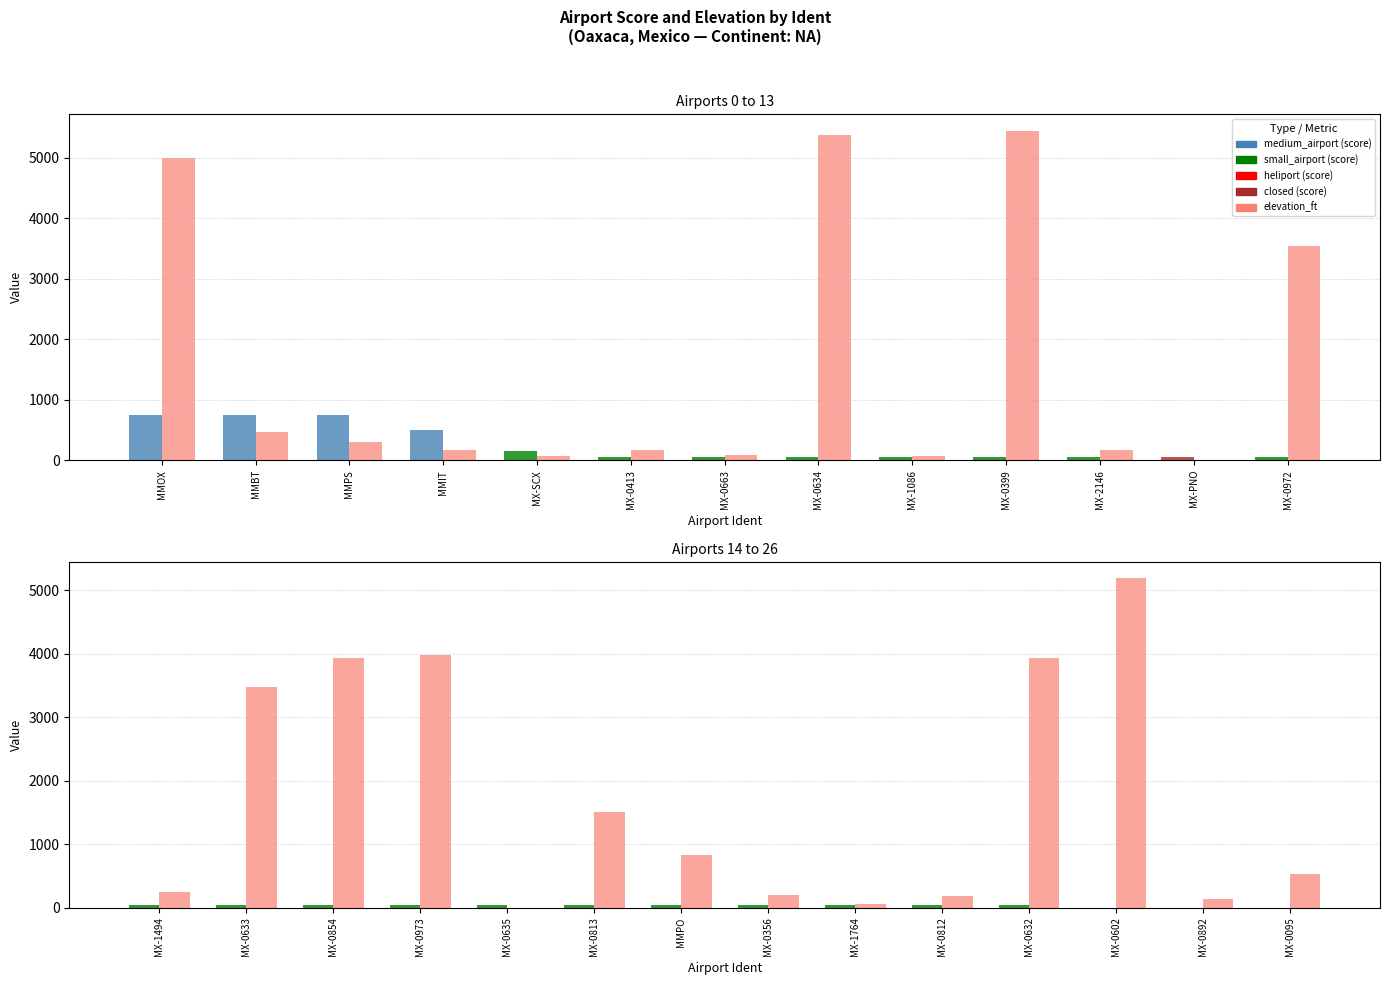

What is the label of the 6th bar from the left?

MX-0413